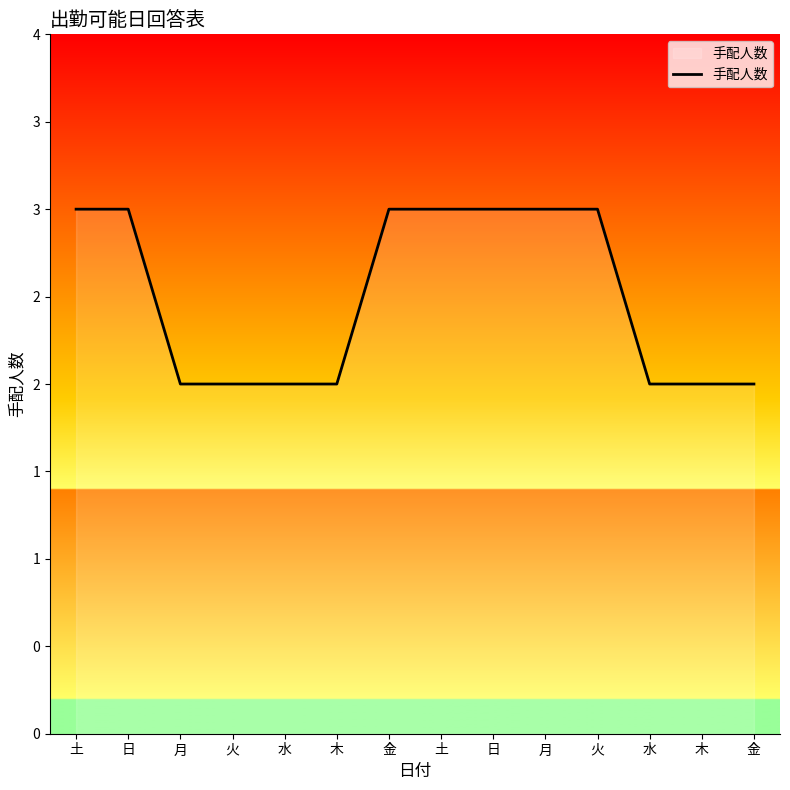

What is the sum of all values?

35